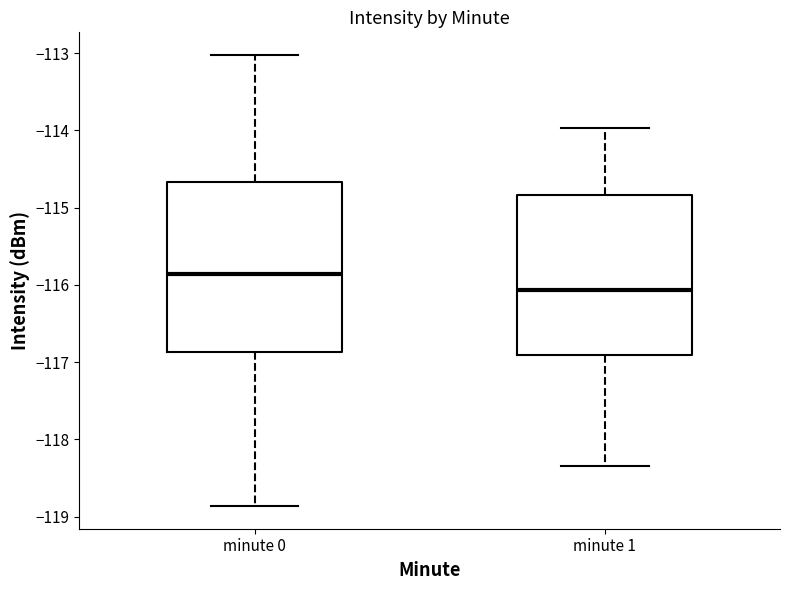

Which box is the tallest, from its lower edge to its upper edge?

minute 0